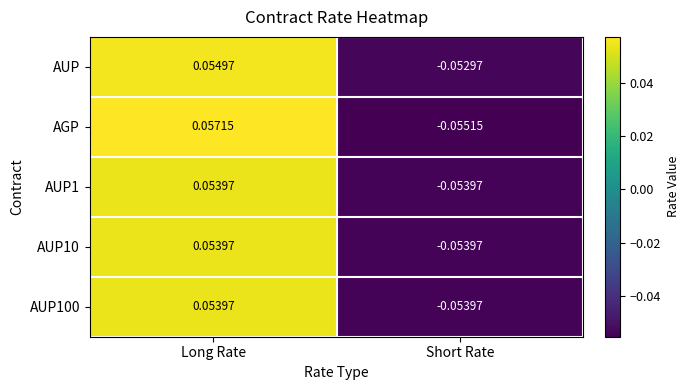

List the labels in order of AGP value, largest first.

Long Rate, Short Rate